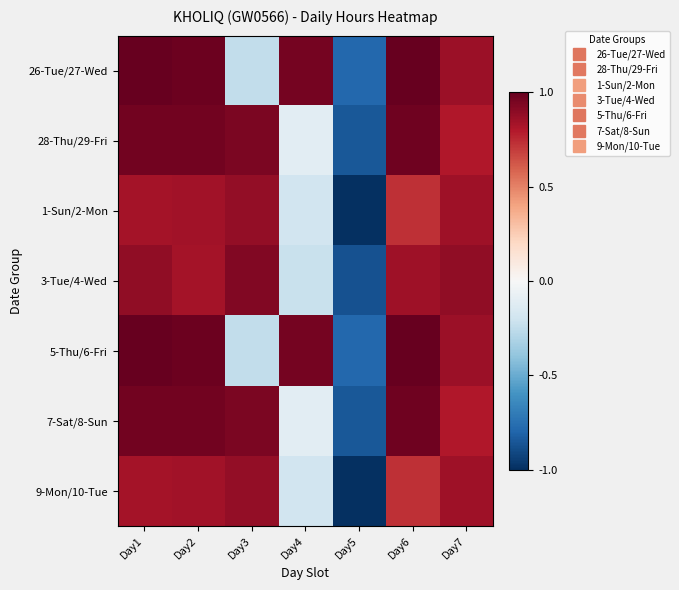

Reading left to right, what are all the values shown in this chart?

26-Tue/27-Wed: Day1=1.0	Day2=1.0	Day3=-0.2	Day4=1.0	Day5=-0.8	Day6=1.0	Day7=0.9
28-Thu/29-Fri: Day1=1.0	Day2=1.0	Day3=0.9	Day4=-0.1	Day5=-0.8	Day6=1.0	Day7=0.8
1-Sun/2-Mon: Day1=0.8	Day2=0.8	Day3=0.9	Day4=-0.2	Day5=-1.0	Day6=0.7	Day7=0.9
3-Tue/4-Wed: Day1=0.9	Day2=0.8	Day3=0.9	Day4=-0.2	Day5=-0.9	Day6=0.9	Day7=0.9
5-Thu/6-Fri: Day1=1.0	Day2=1.0	Day3=-0.2	Day4=1.0	Day5=-0.8	Day6=1.0	Day7=0.9
7-Sat/8-Sun: Day1=1.0	Day2=1.0	Day3=0.9	Day4=-0.1	Day5=-0.8	Day6=1.0	Day7=0.8
9-Mon/10-Tue: Day1=0.8	Day2=0.8	Day3=0.9	Day4=-0.2	Day5=-1.0	Day6=0.7	Day7=0.9